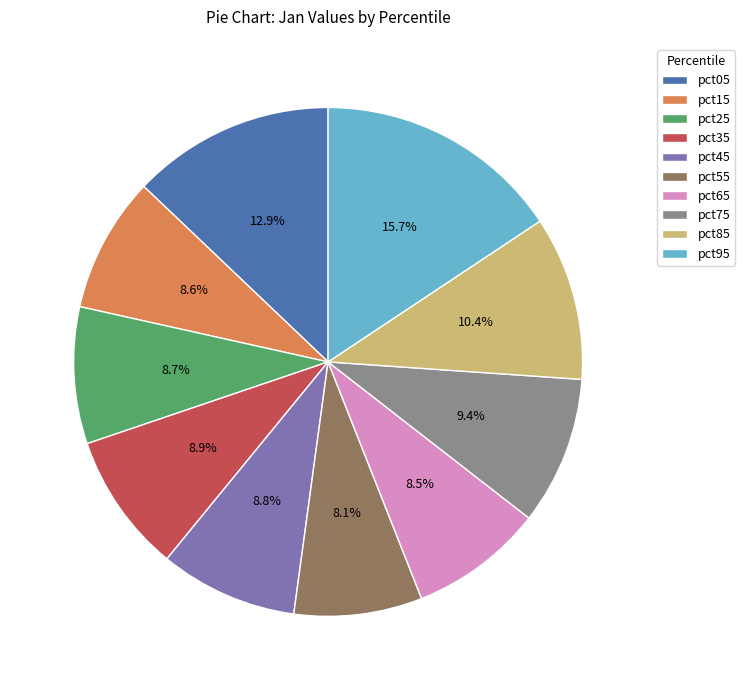

The pct35 slice represents 9% of the pie. True or false?

True